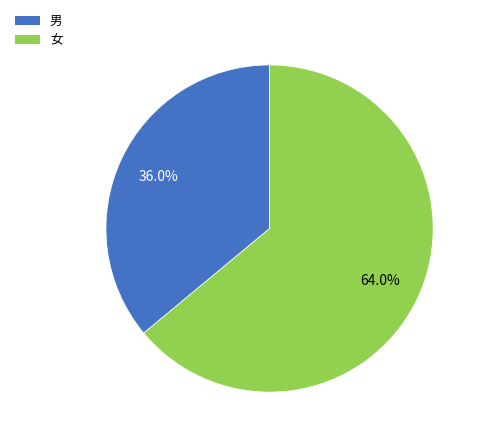

Does any single category account for the majority?

Yes